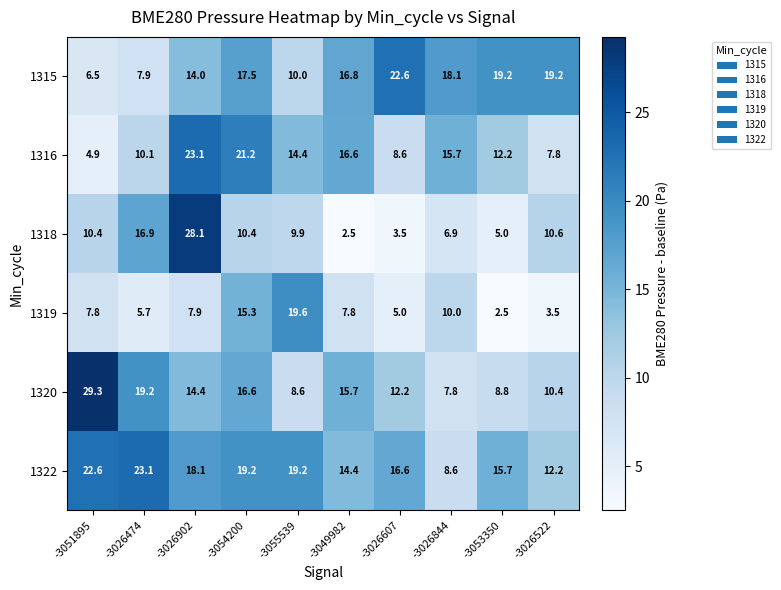

At how many categories does at least one series exceed 27?

2